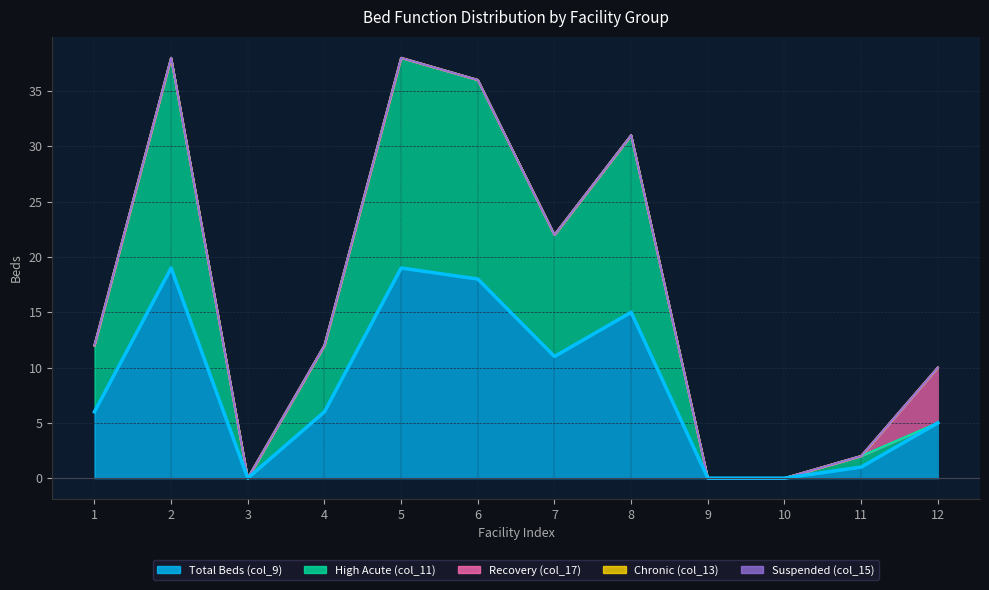

What is the sum of all Recovery (col_17) values?

5